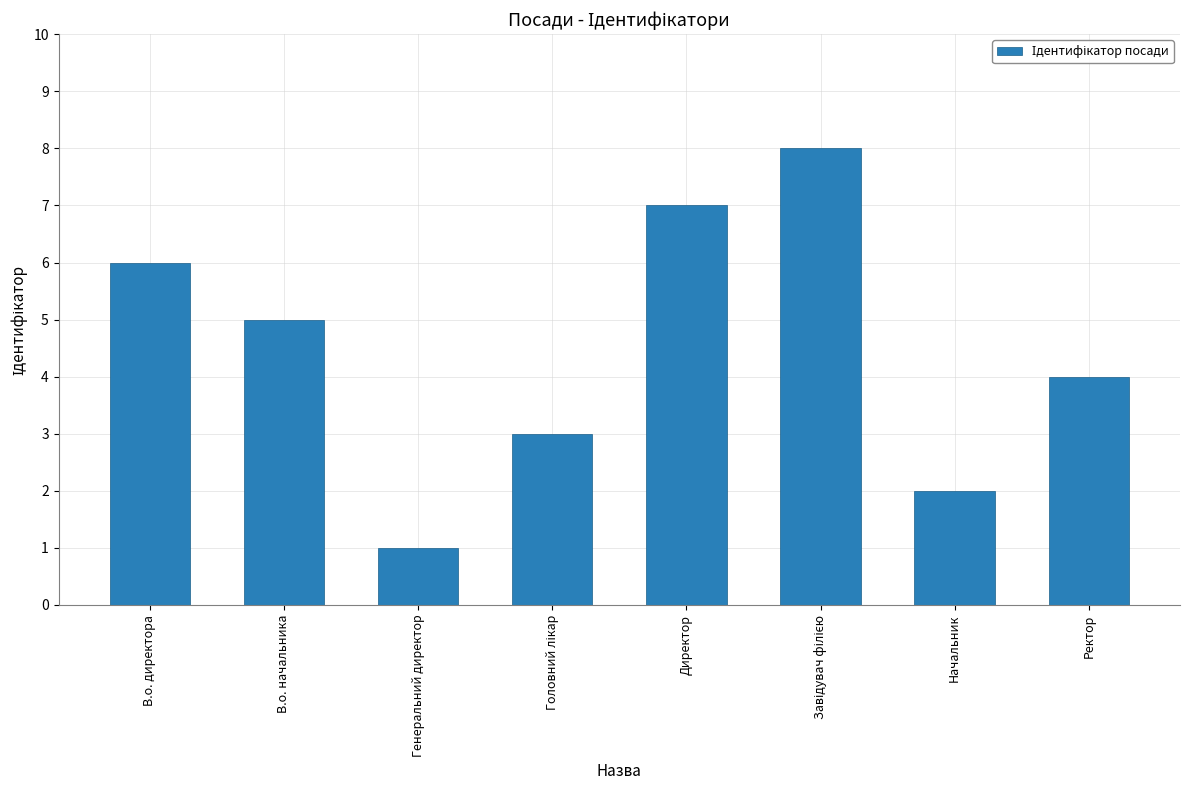

How many data points are less than 5?

4